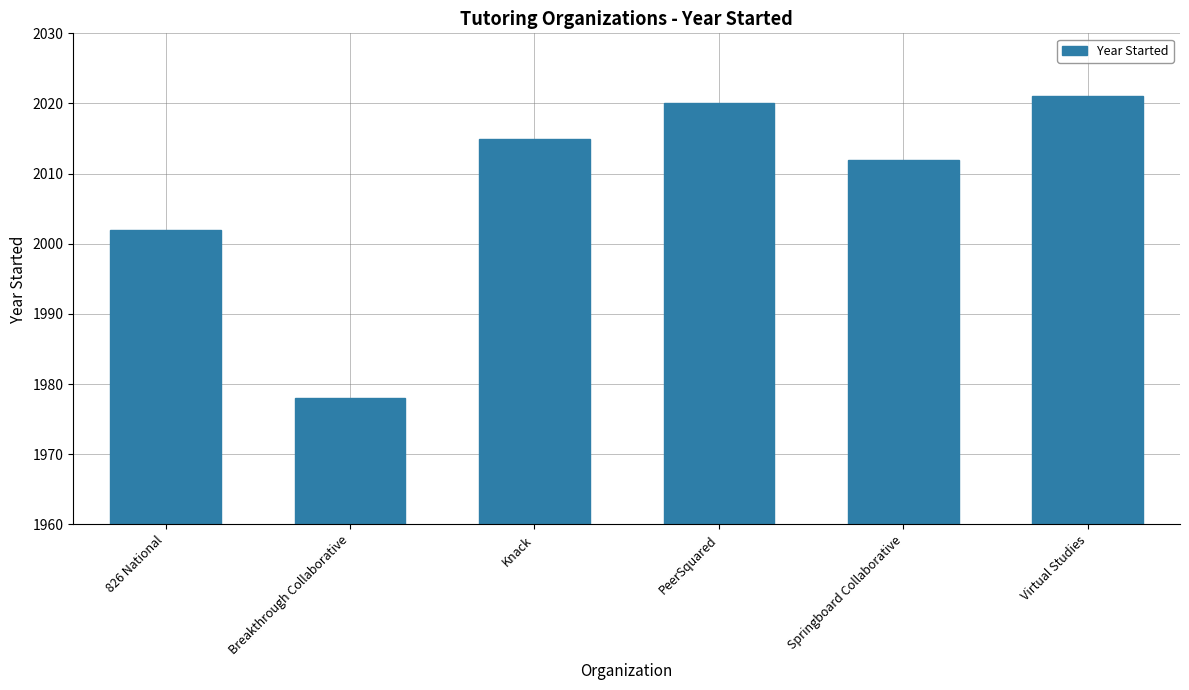

Rank the categories by value from highest to lowest.

Virtual Studies, PeerSquared, Knack, Springboard Collaborative, 826 National, Breakthrough Collaborative